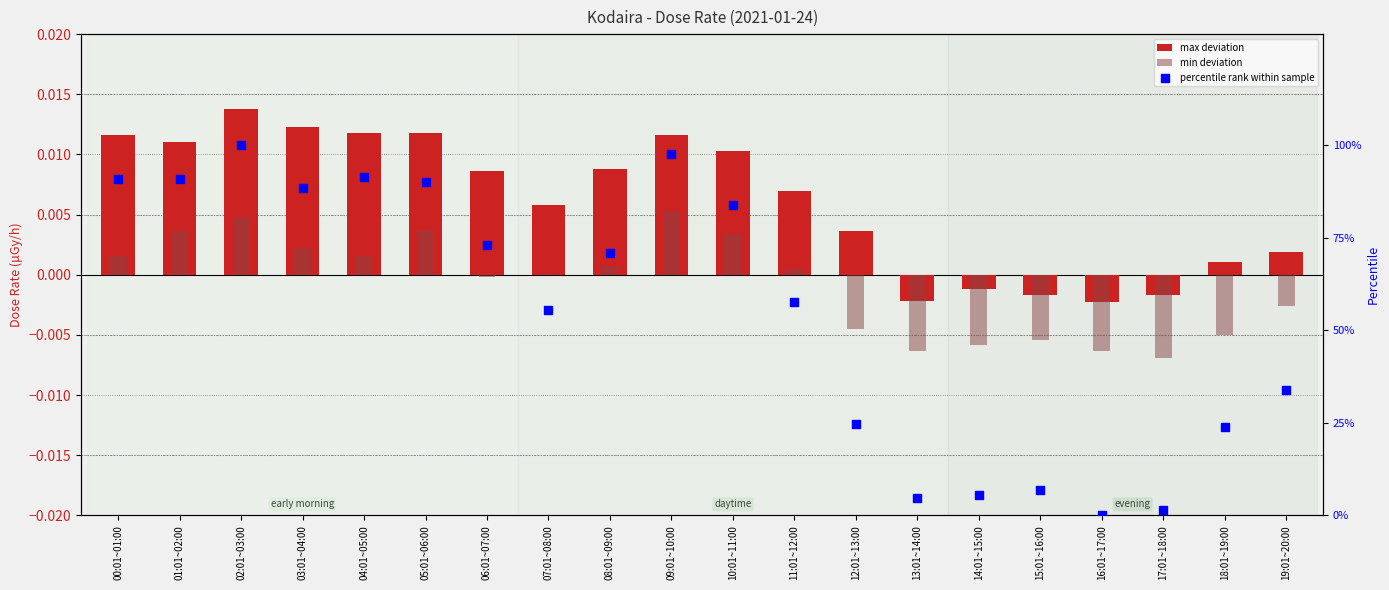

Which series reaches the minimum Y coordinate?

min deviation